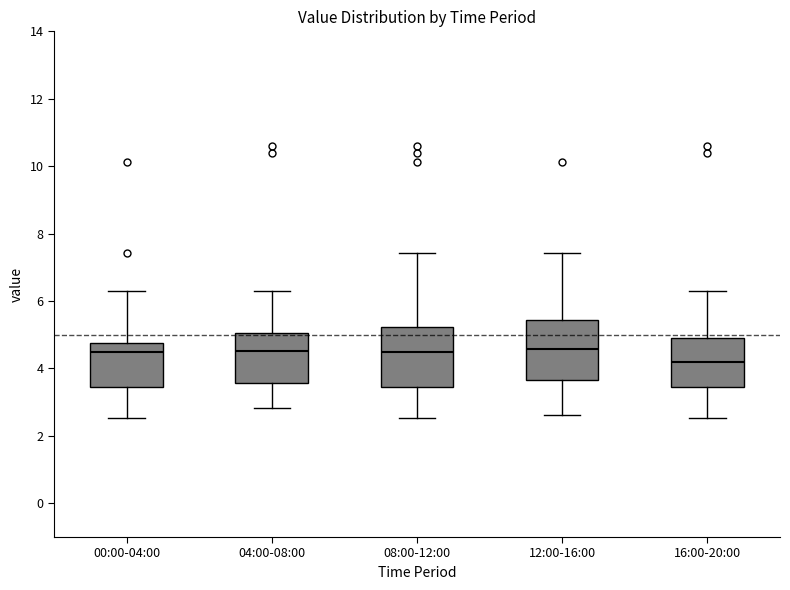

Where does the median line of the box for 00:00-04:00 sit on the y-axis? The values are not printed on the chart, so give them approximately, as read against the axis.

4.4